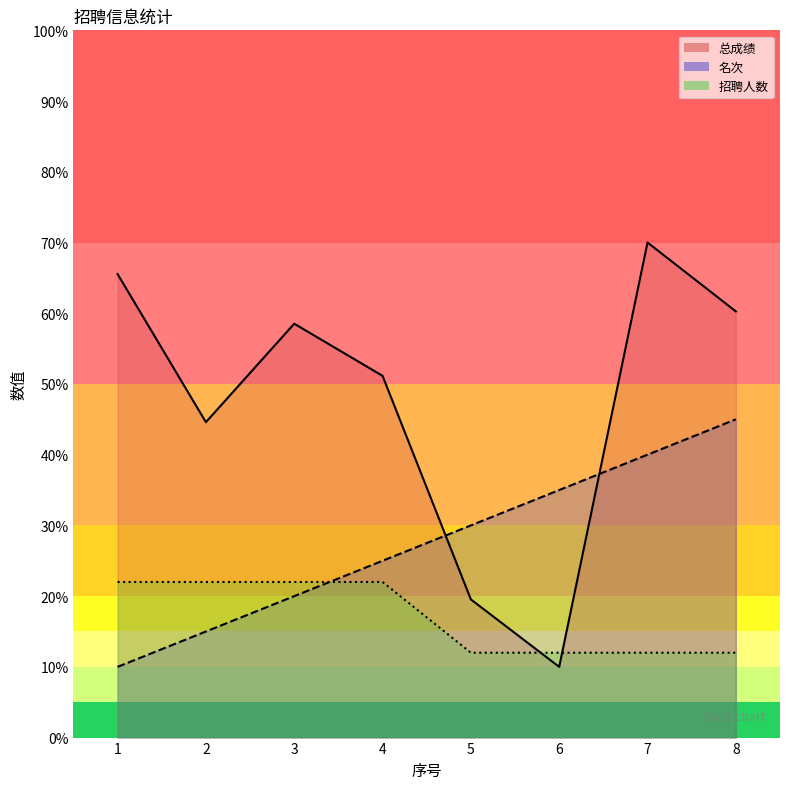

Reading left to right, what are all the values shown in this chart?

总成绩_line: 1=65.5	2=44.6	3=58.5	4=51.1	5=19.5	6=10.0	7=70.0	8=60.3
名次_line: 1=10.0	2=15.0	3=20.0	4=25.0	5=30.0	6=35.0	7=40.0	8=45.0
招聘人数_line: 1=22.0	2=22.0	3=22.0	4=22.0	5=12.0	6=12.0	7=12.0	8=12.0